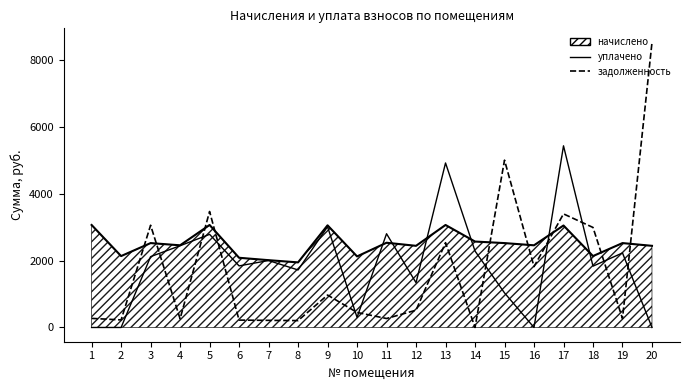

Is this an area chart (filled region under the line)?

Yes